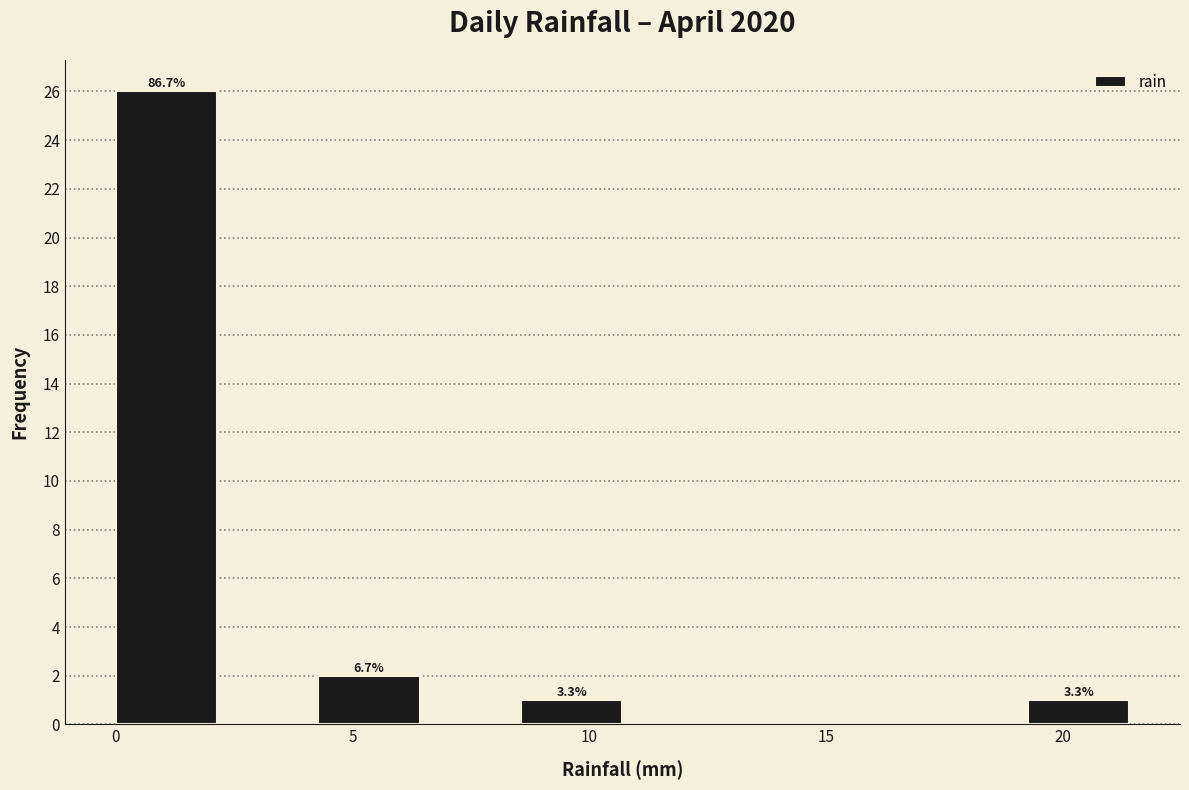

Over which range of the x-axis is the bar tallest?

0.0 to 2.0